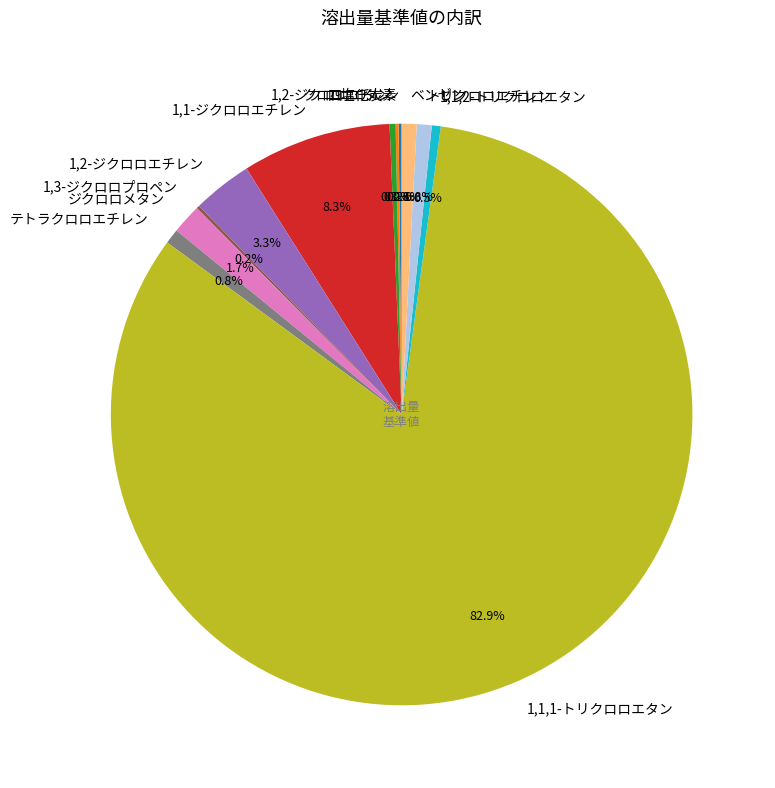

Does any single category account for the majority?

Yes